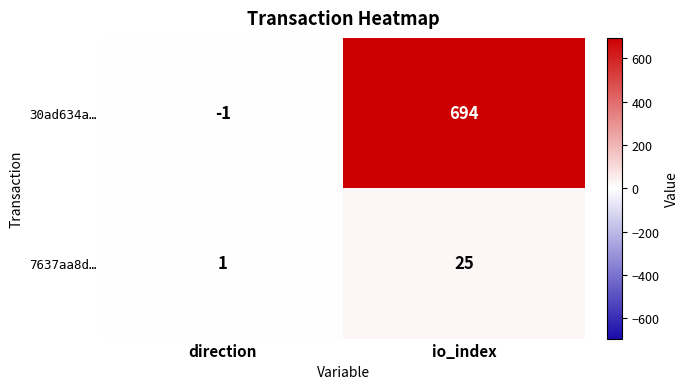

Where is 7637aa8d… nearest to the value 13?

direction